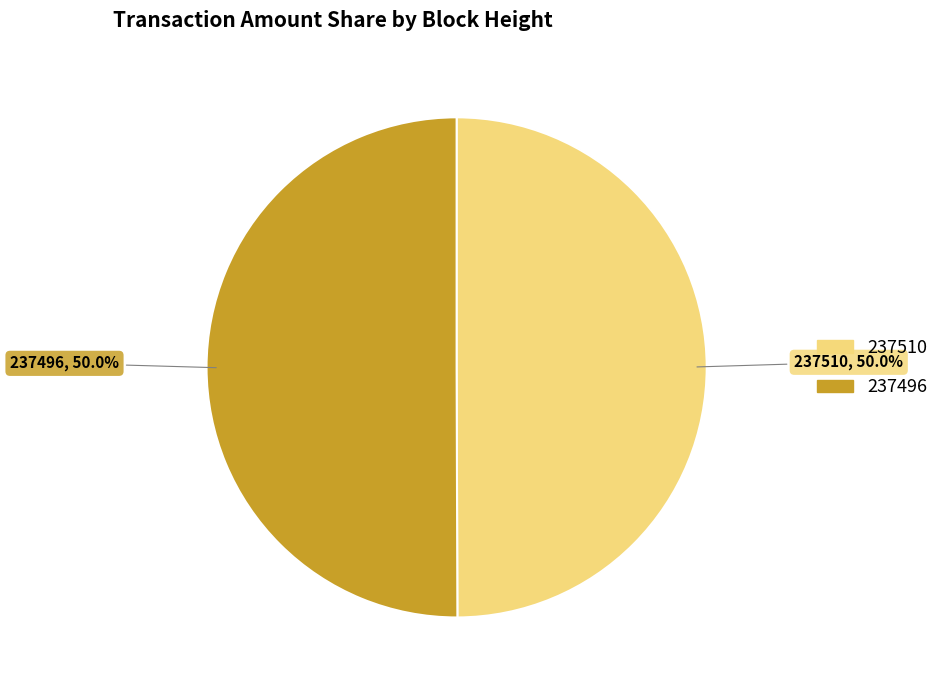

What is the ratio of the value at 237496 to the value at 237510?

1.0